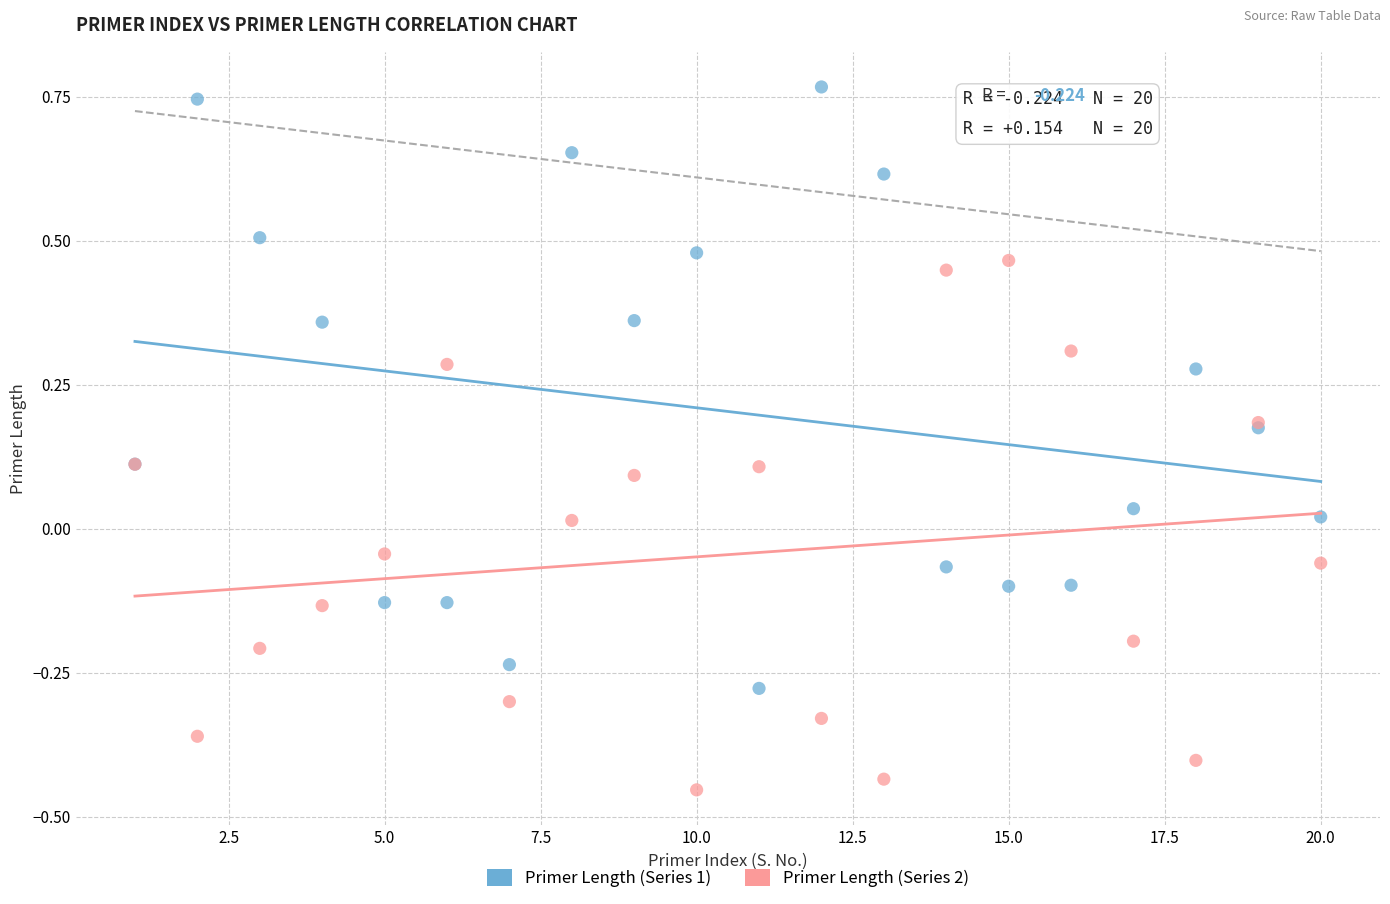

Which series contains the highest Y value?

Primer Length (Series 1)